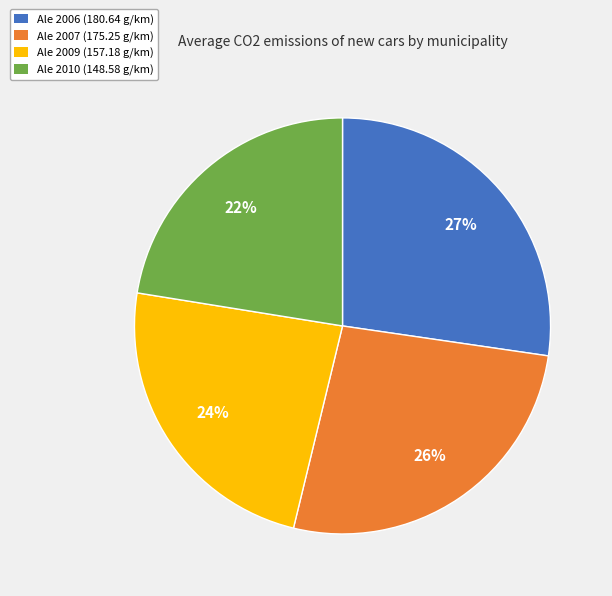

True or false: Ale 2007 accounts for 26% of the total.

True